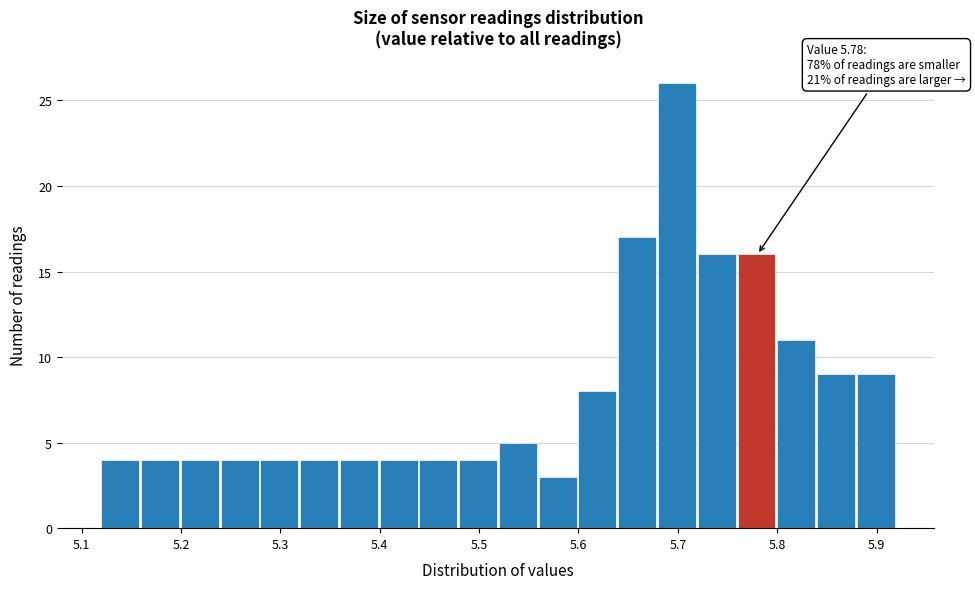

Which range on the x-axis has the tallest bar?

5.68 to 5.72